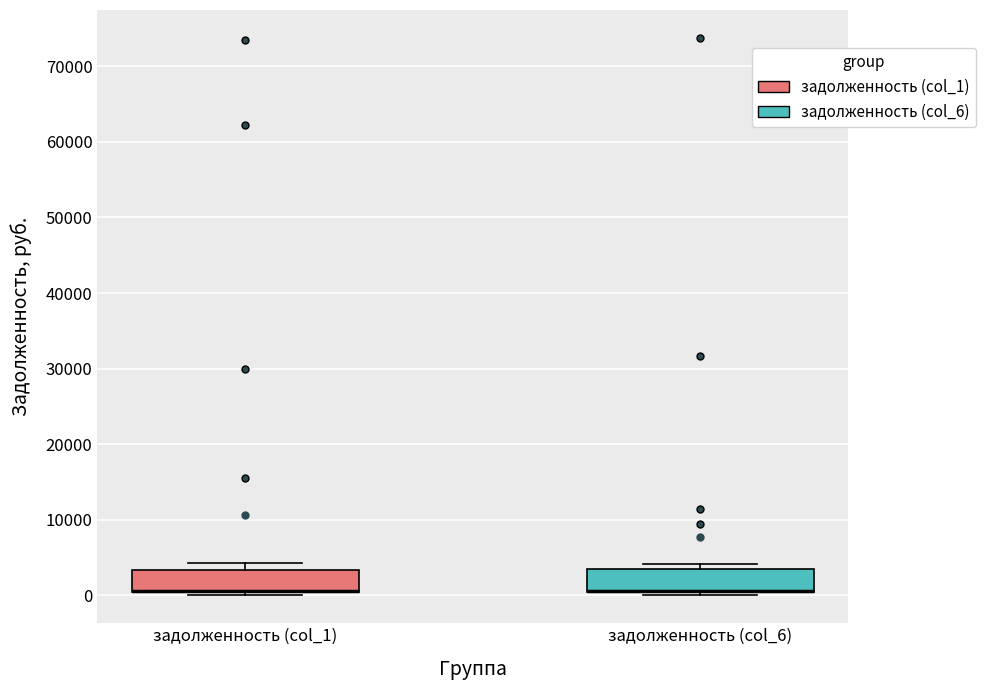

Where is the upper edge of the box for задолженность (col_6) on the y-axis? The values are not printed on the chart, so give them approximately, as read against the axis.

3000